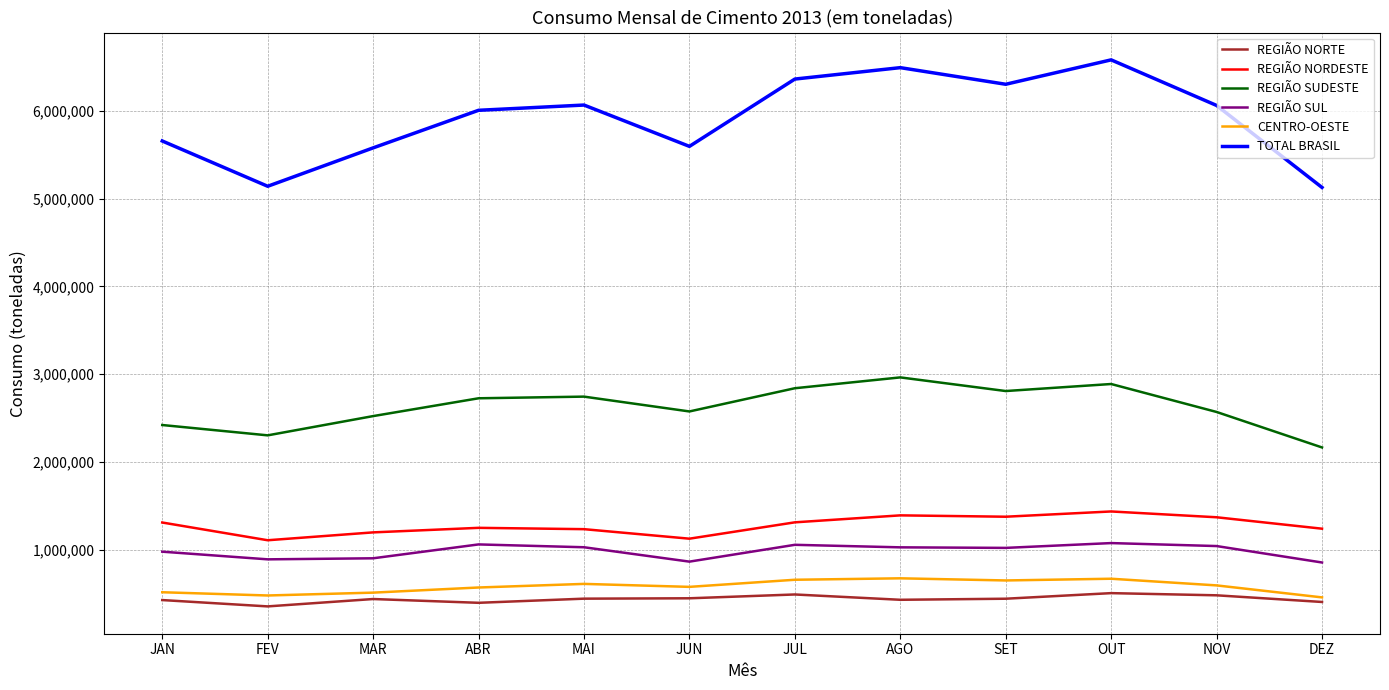

True or false: REGIÃO NORDESTE and TOTAL BRASIL cross at least once.

False